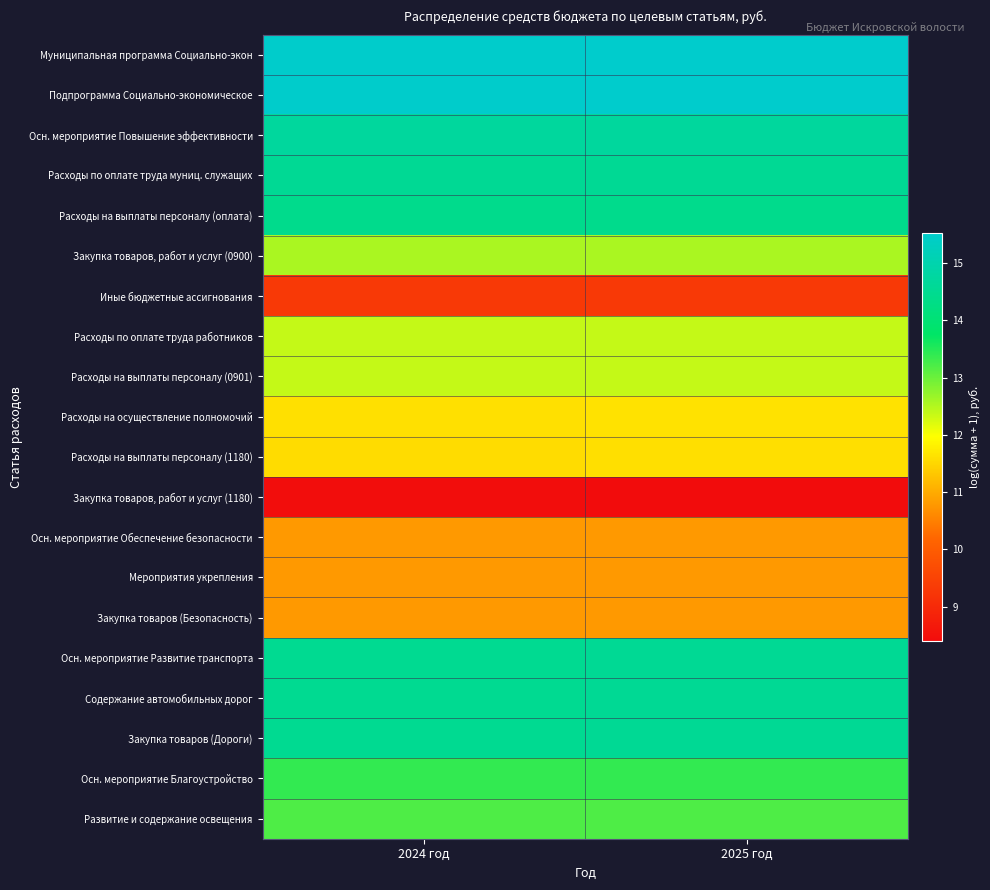

Between 2025 год and 2024 год, which is larger?

2025 год